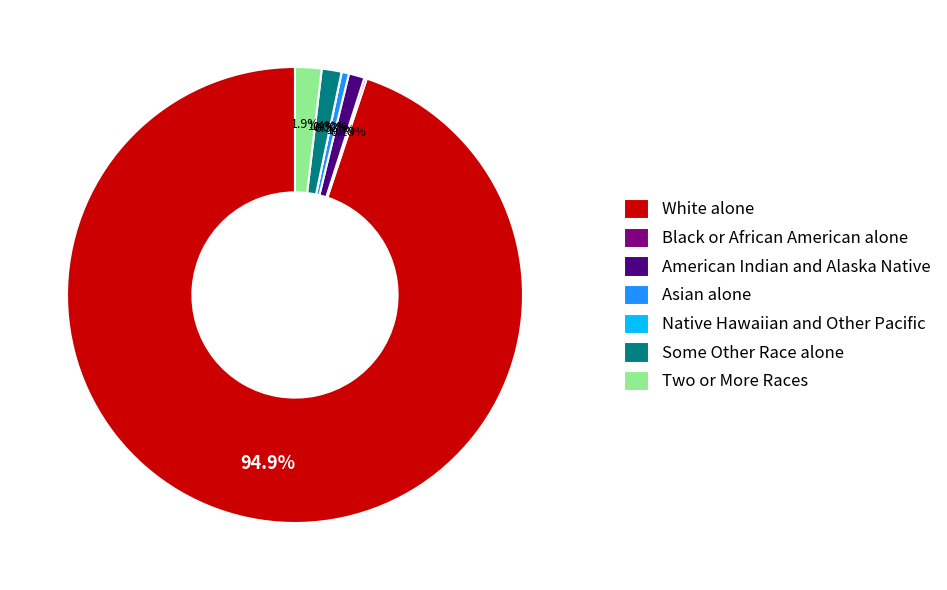

Rank the categories by value from highest to lowest.

White alone, Two or More Races, Some Other Race alone, American Indian and Alaska Native, Asian alone, Black or African American alone, Native Hawaiian and Other Pacific